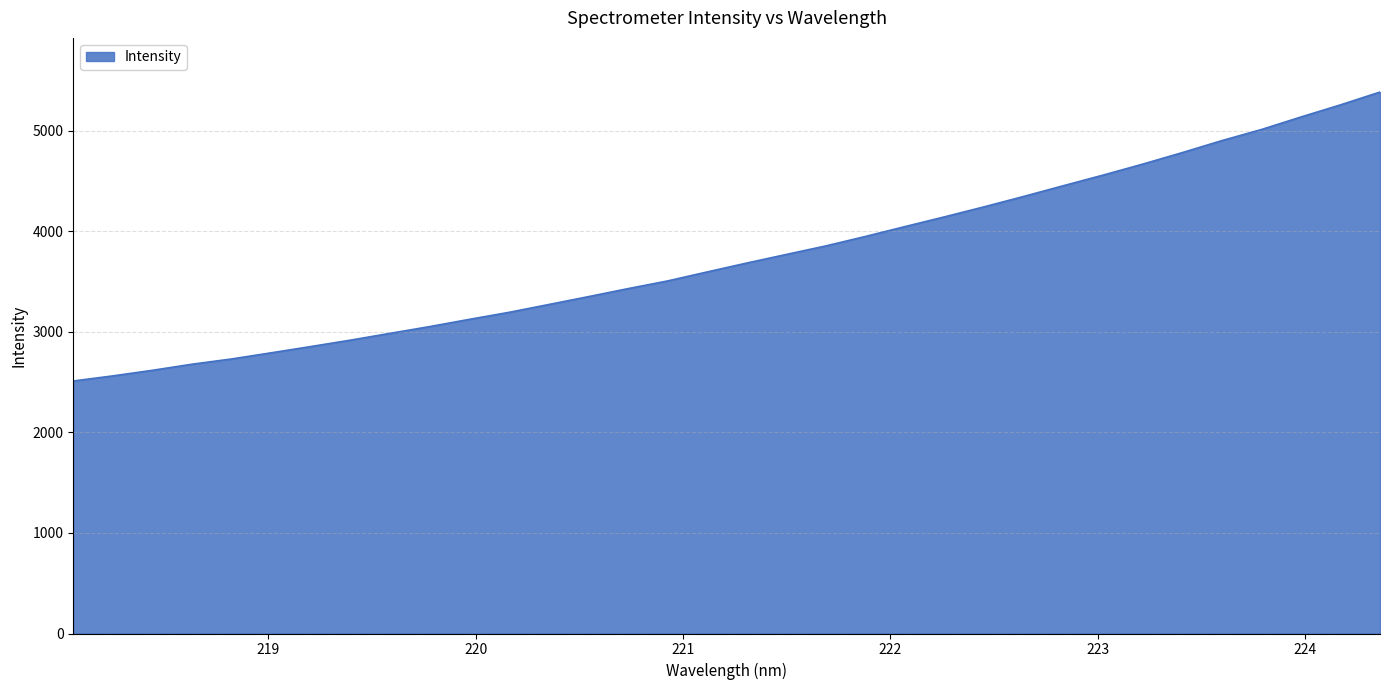

Does the chart have visible grid lines?

Yes